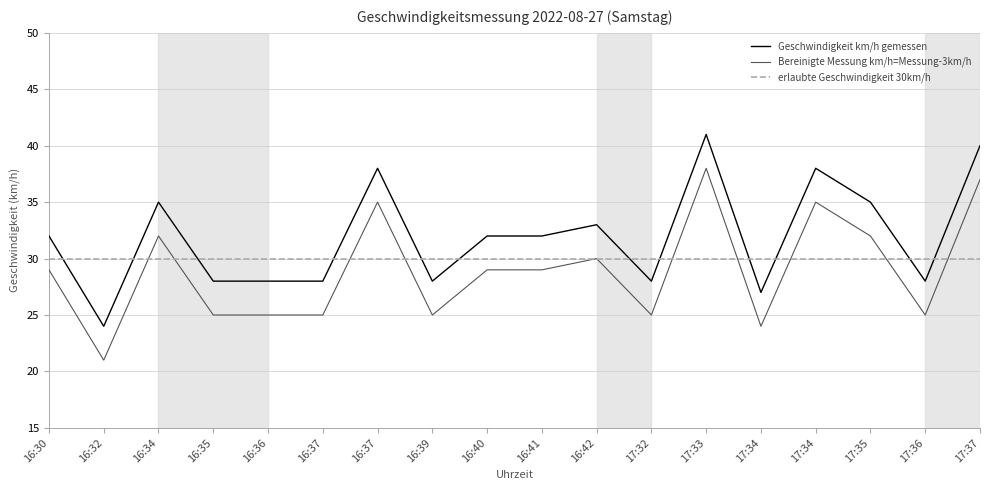

Which has a higher value, 17:36 or 17:35?

17:35